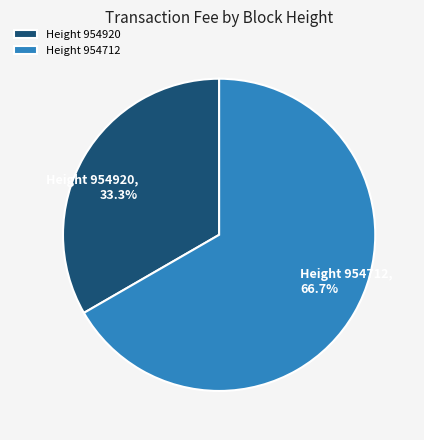

How many segments does this pie chart have?

2